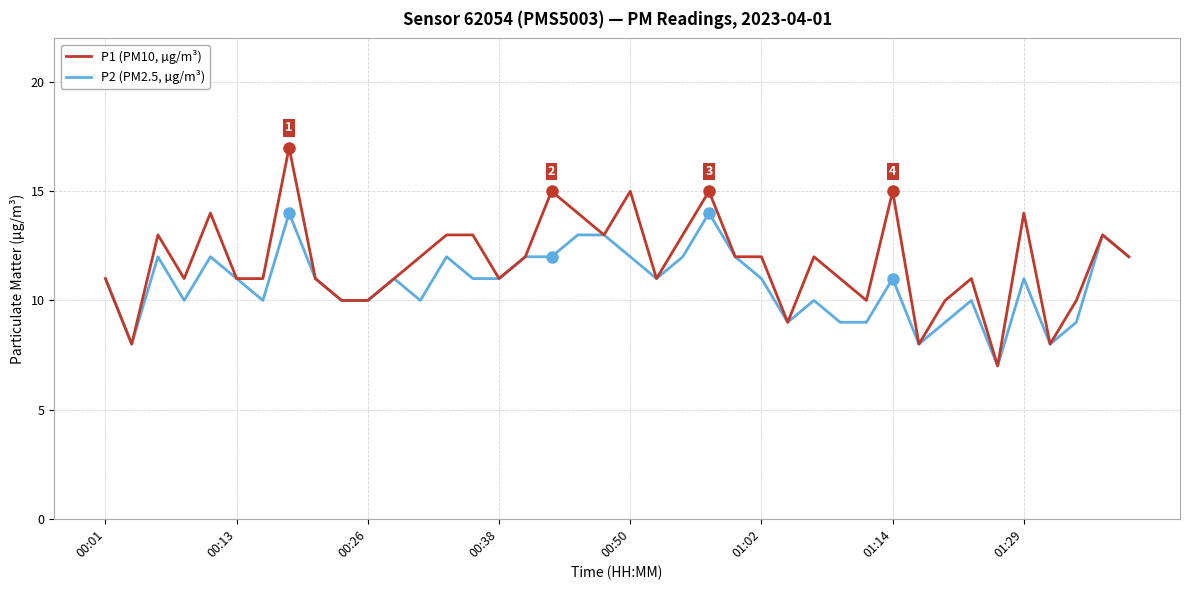

Reading left to right, what are all the values shown in this chart?

P1 (PM10, µg/m³): 11	8	13	11	14	11	11	17	11	10	10	11	12	13	13	11	12	15	14	13	15	11	13	15	12	12	9	12	11	10	15	8	10	11	7	14	8	10	13	12
P2 (PM2.5, µg/m³): 11	8	12	10	12	11	10	14	11	10	10	11	10	12	11	11	12	12	13	13	12	11	12	14	12	11	9	10	9	9	11	8	9	10	7	11	8	9	13	12